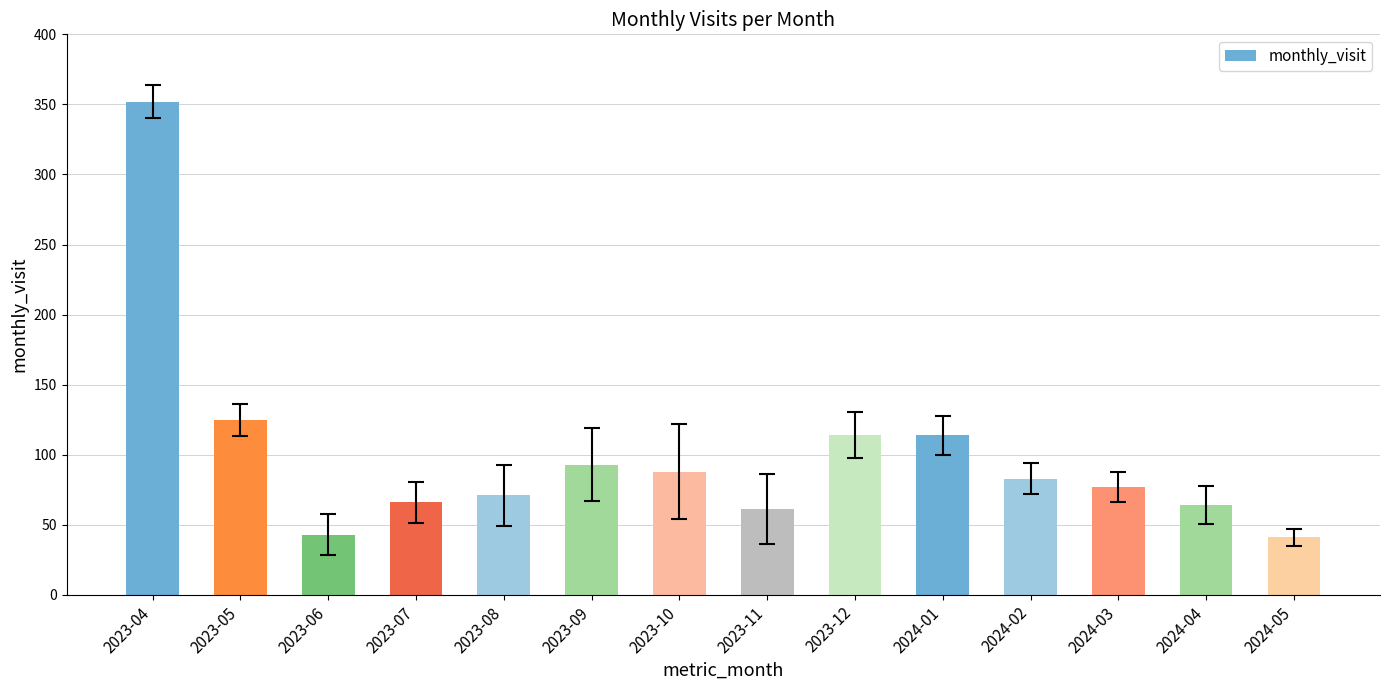

What is the minimum value shown in the chart?

41